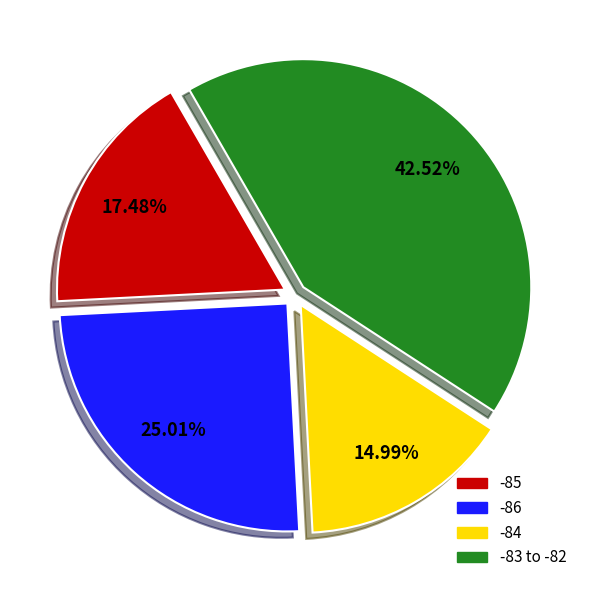

What is the ratio of the value at -85 to the value at -83 to -82?

0.4